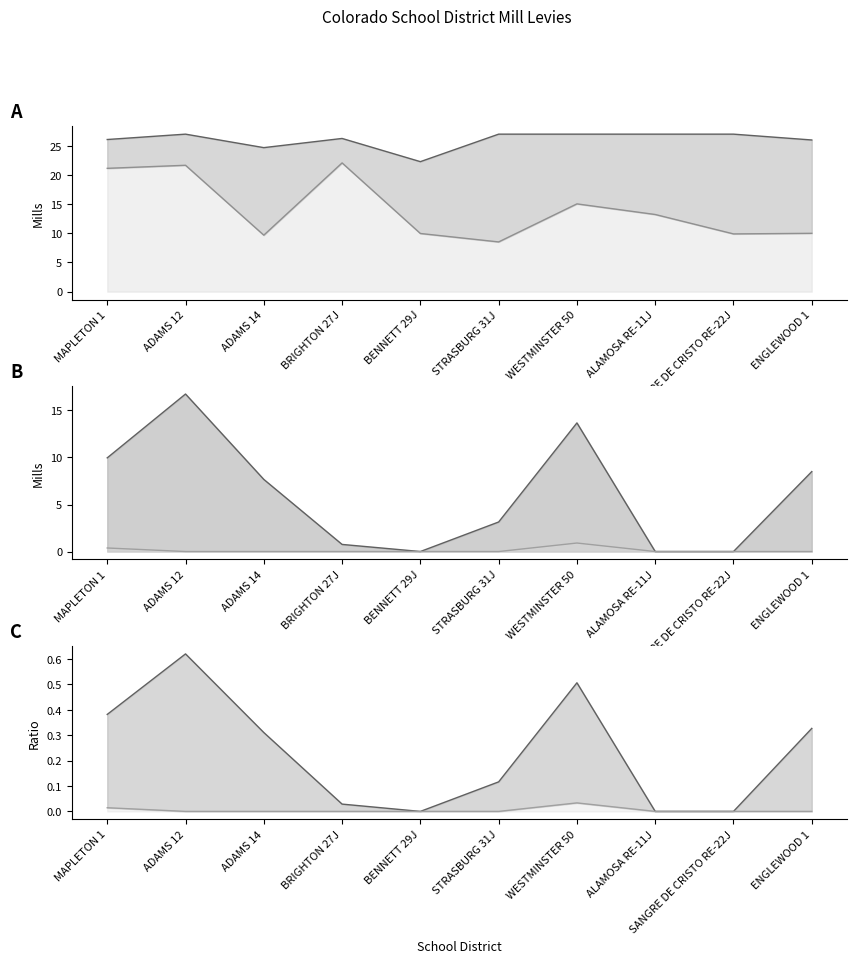

What is the label of the 10th point from the left?

ENGLEWOOD 1